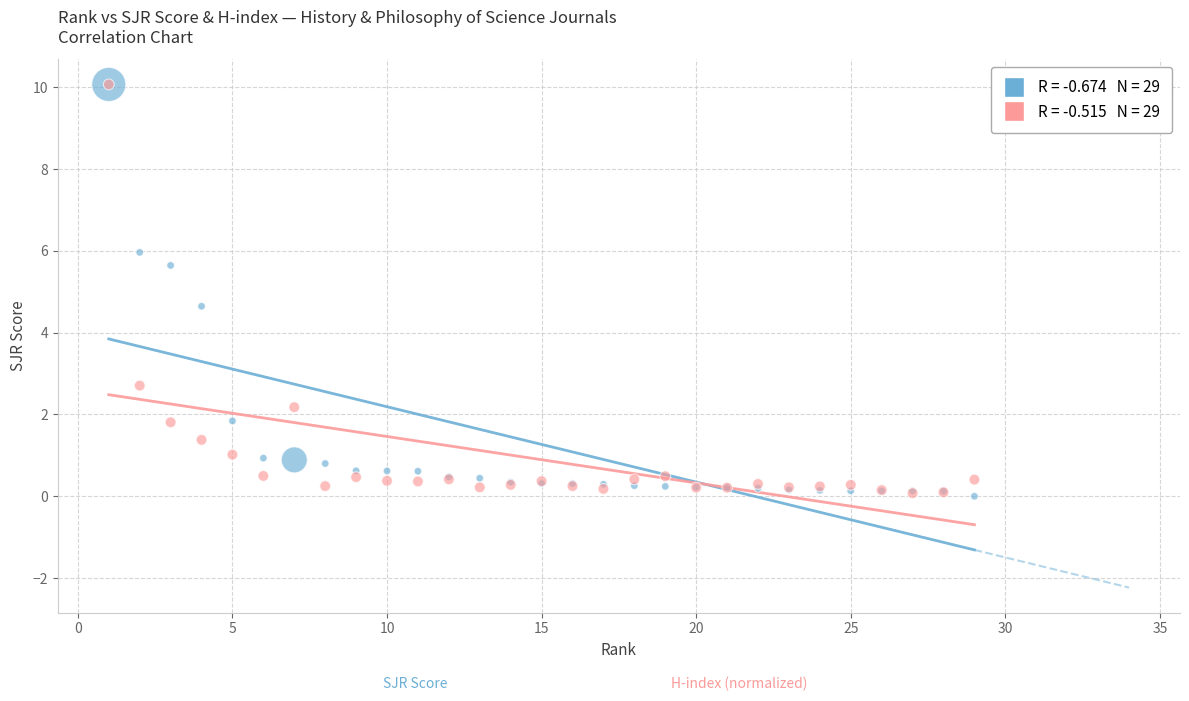

Across all series, what Y value is closest to 5?

4.6